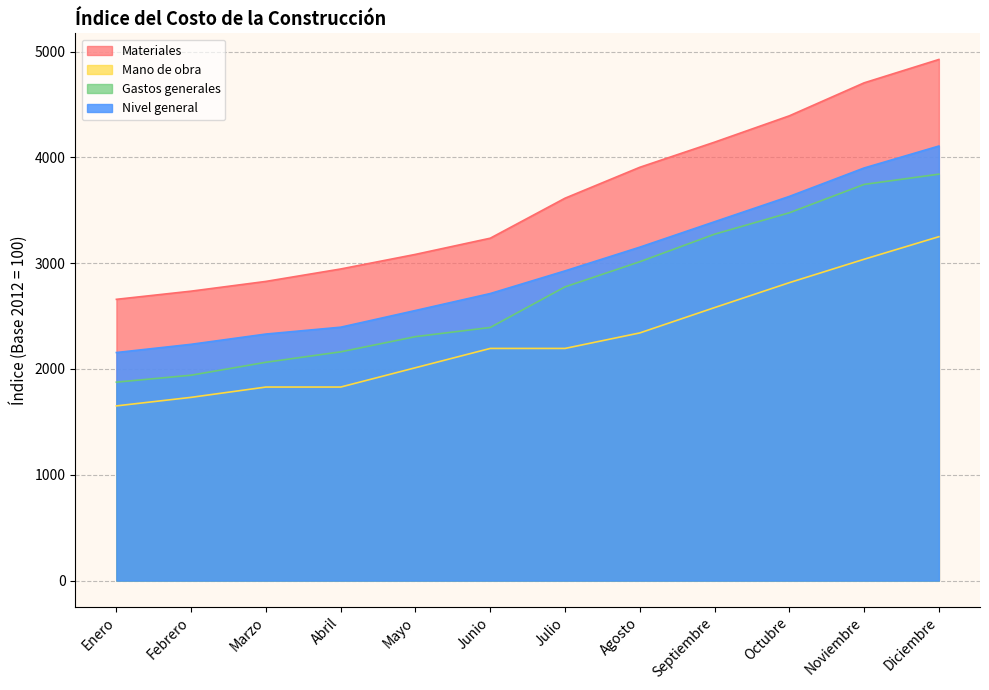

How many lines are shown in the chart?

4